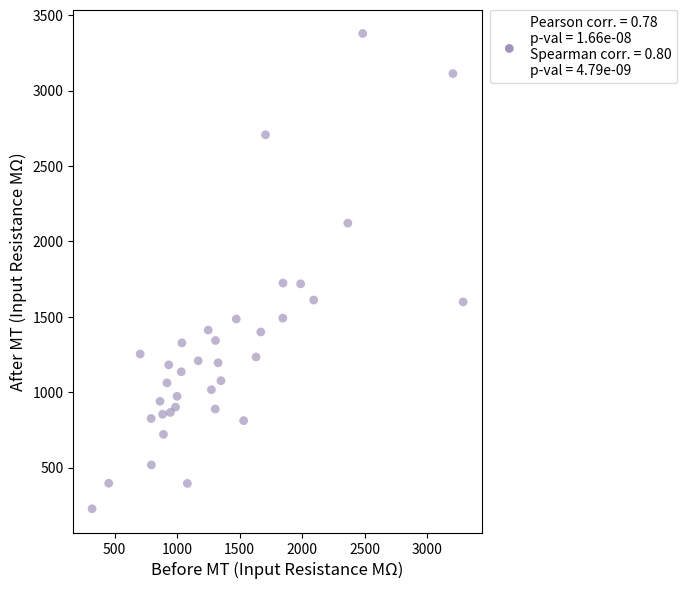

What is the range of Y values (max minus min)?

3151.5